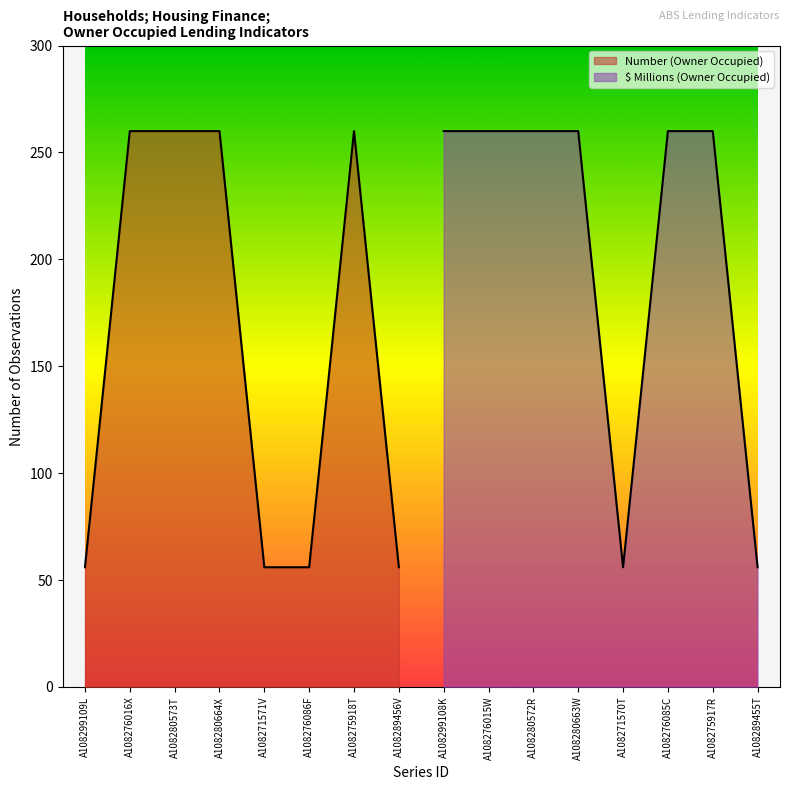

Reading left to right, what are all the values shown in this chart?

No. Obs.: 56	260	260	260	56	56	260	56	260	260	260	260	56	260	260	56
$ Millions / Number: 0	0	0	0	0	0	0	0	1	1	1	1	1	1	1	1